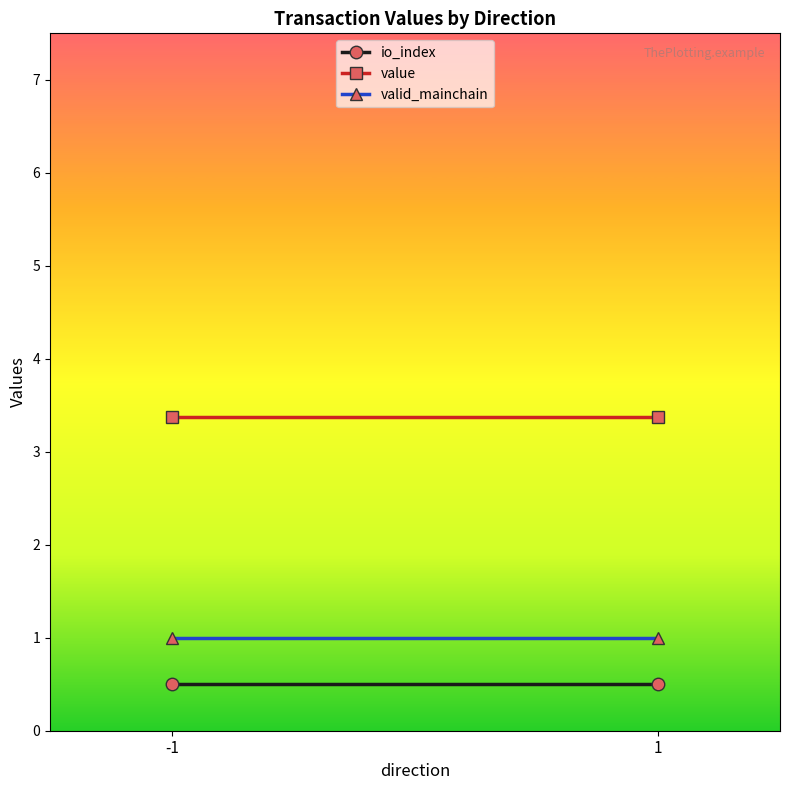

Reading left to right, extract all data points from this chart.

io_index: -1=0.5	1=0.5
value: -1=3.4	1=3.4
valid_mainchain: -1=1.0	1=1.0